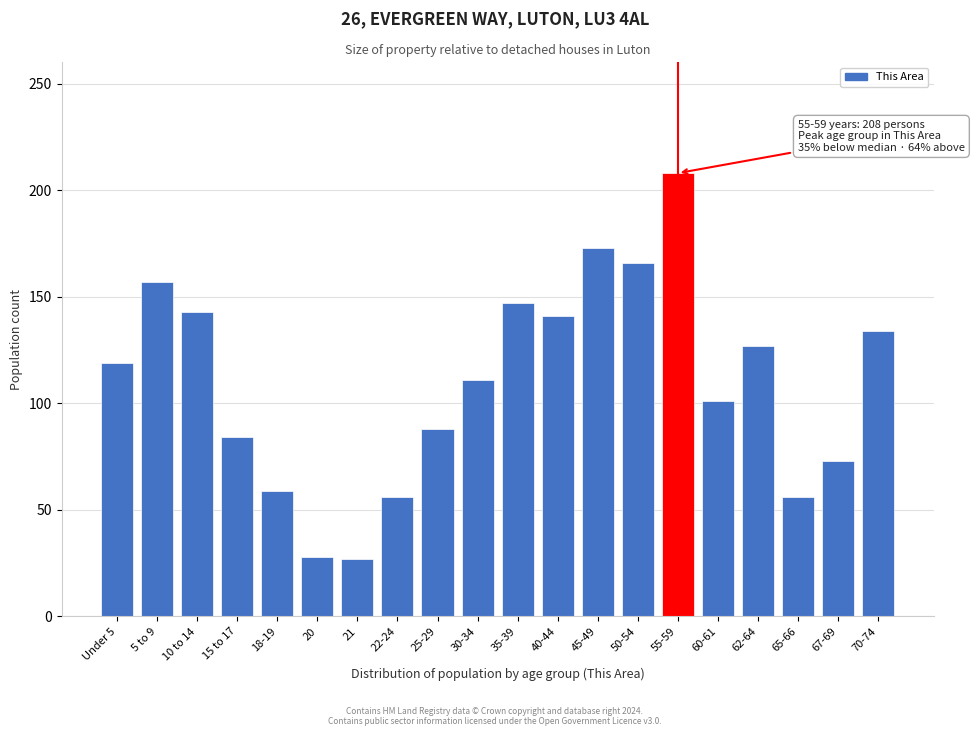

Which has a higher value, 45-49 or 65-66?

45-49